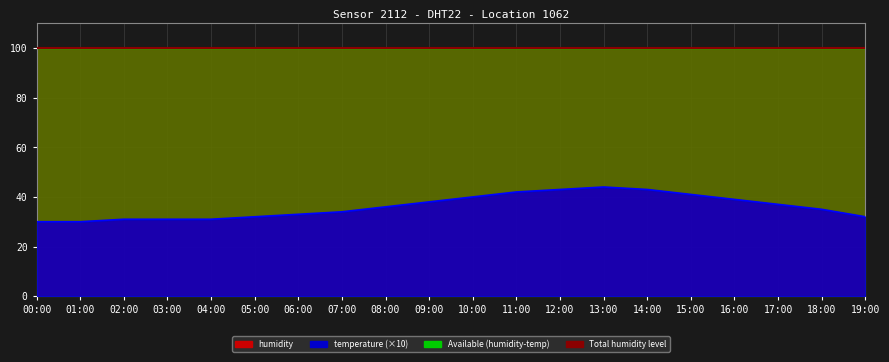

Between 00:00 and 11:00, which is larger?

11:00